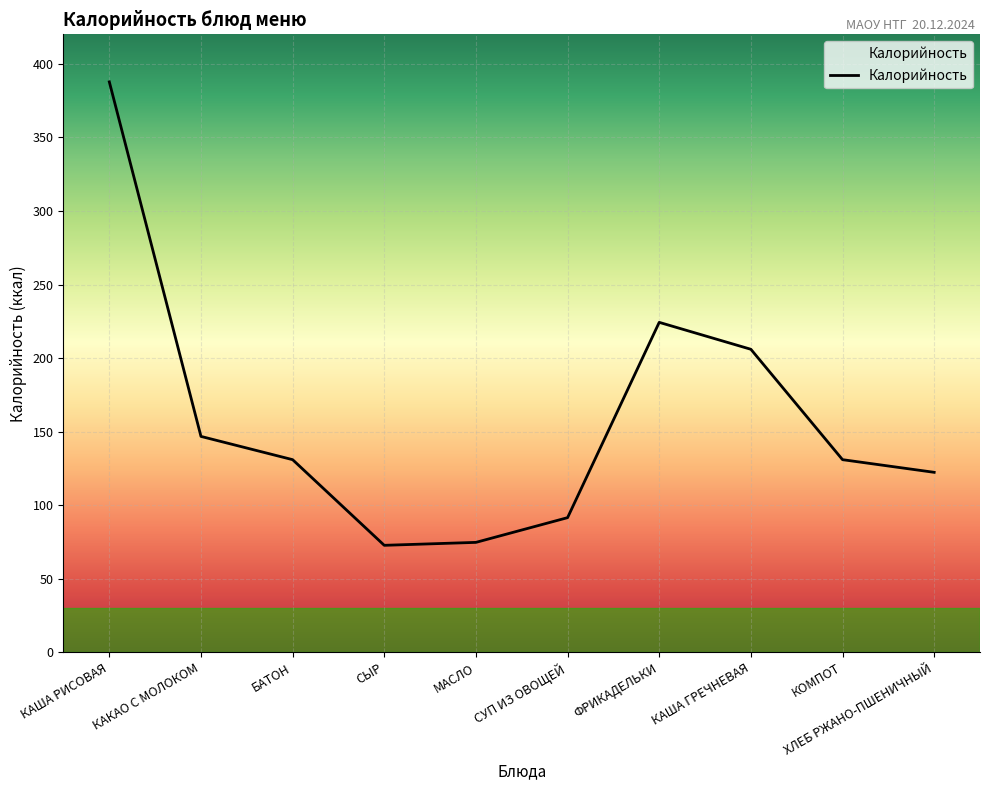

Approximately how many times larger is the value at КАКАО С МОЛОКОМ compared to МАСЛО?

2.0